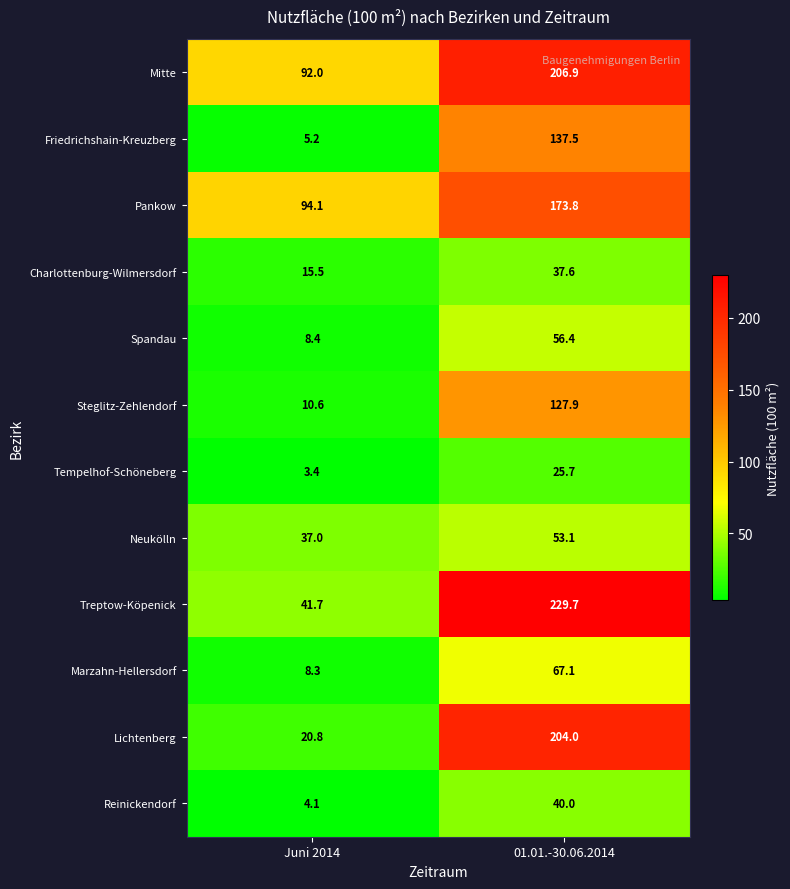

Rank the categories by Spandau value from highest to lowest.

01.01.-30.06.2014, Juni 2014